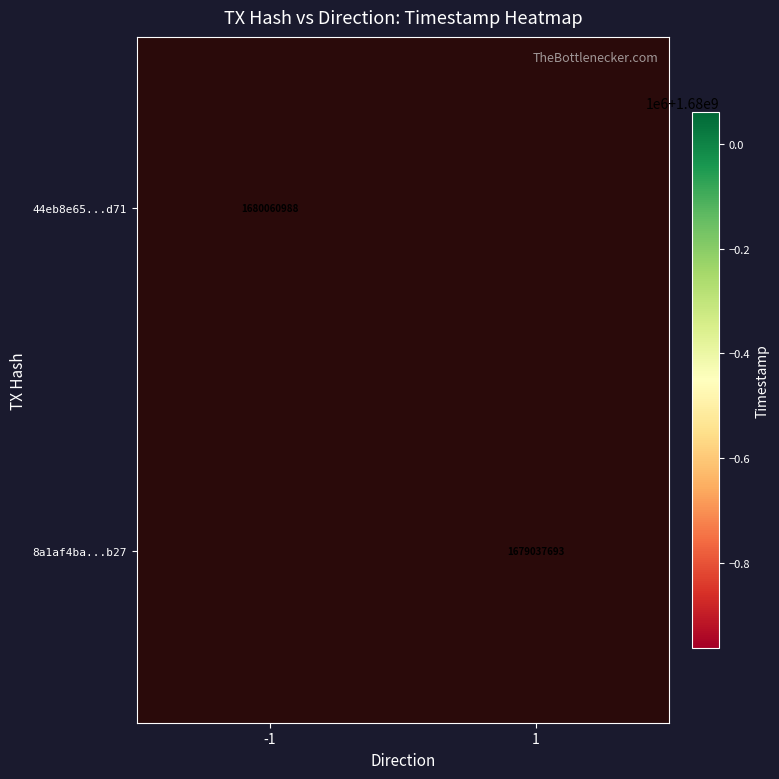

Which has a higher value, -1 or 1?

1